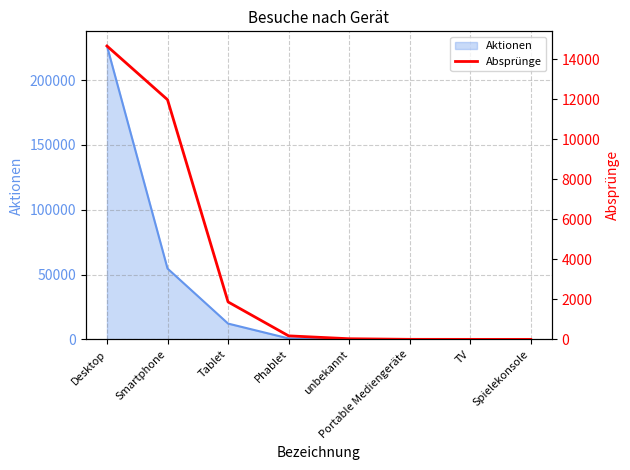

The value of Aktionen at Desktop is 317575. True or false?

False